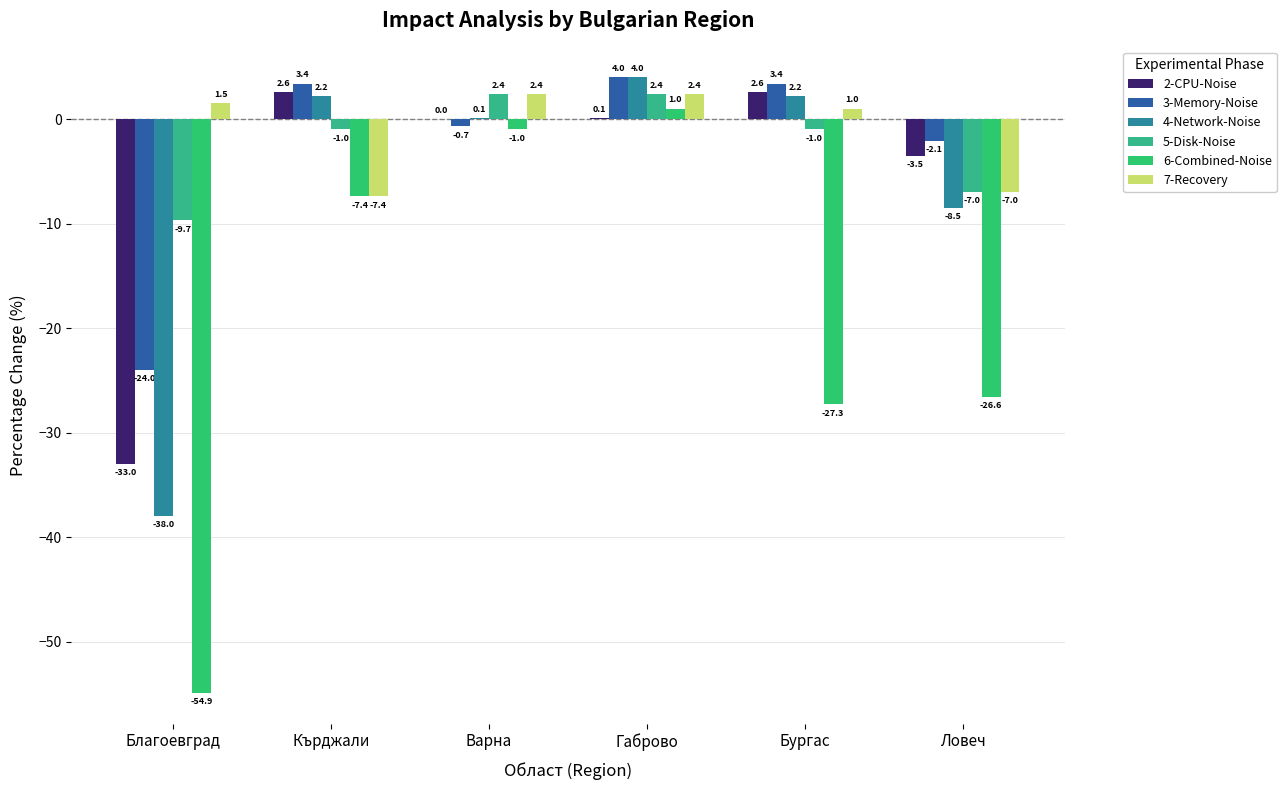

What is the average value of the 7-Recovery series?

-1.2